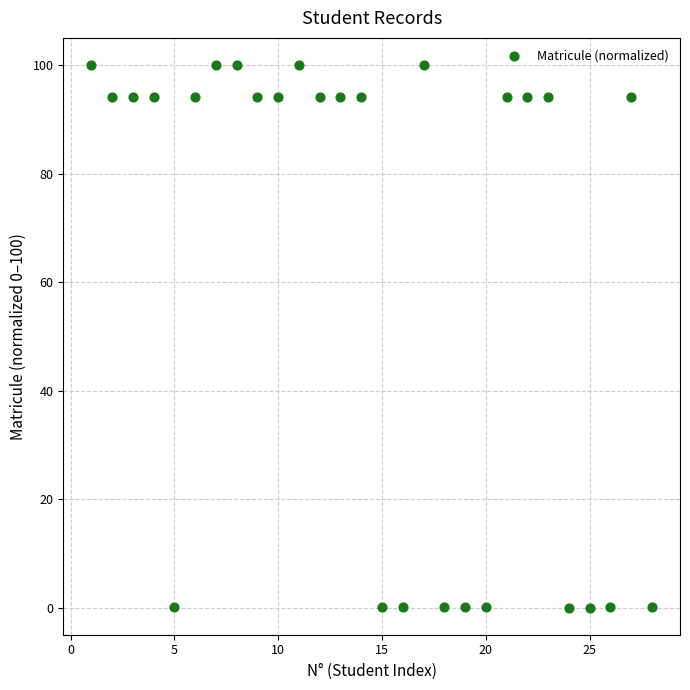

What is the range of X values (max minus min)?

27.0